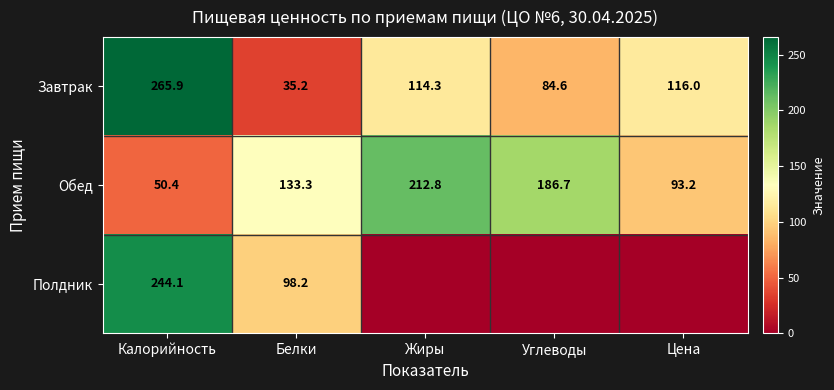

Which category has the lowest value in the Полдник series?

Жиры